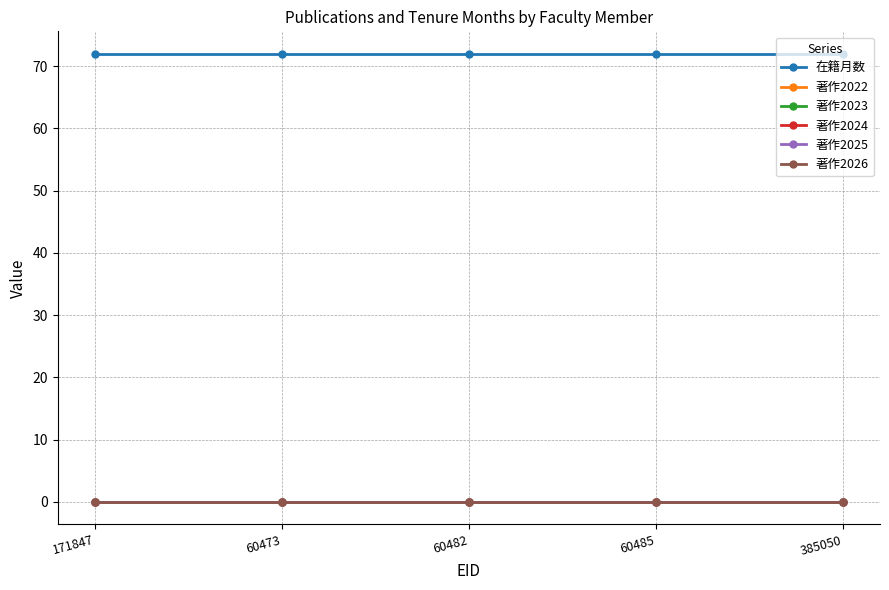

Which series changed the most between 60482 and 60485?

在籍月数